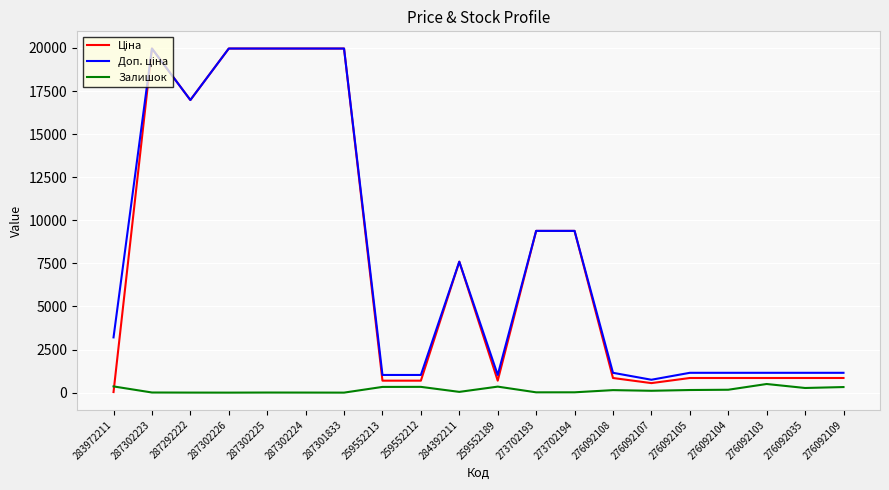

True or false: Залишок has a value of 2.0 at 287292222.

True